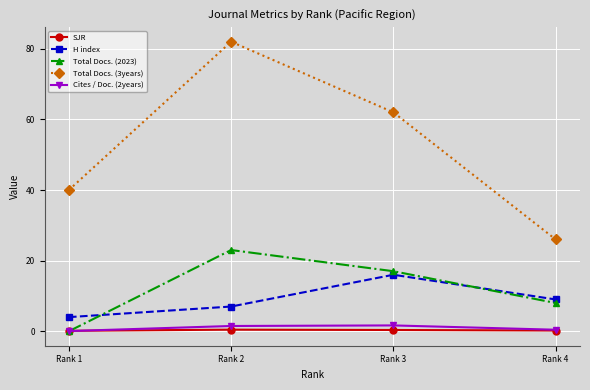

True or false: Total Docs. (3years) and H index cross at least once.

False